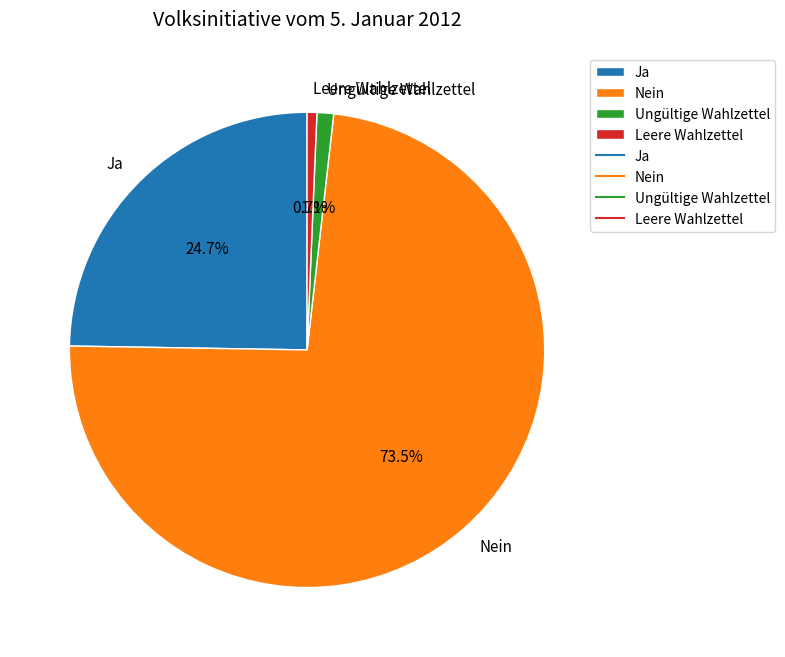

How many slices are in this pie chart?

4